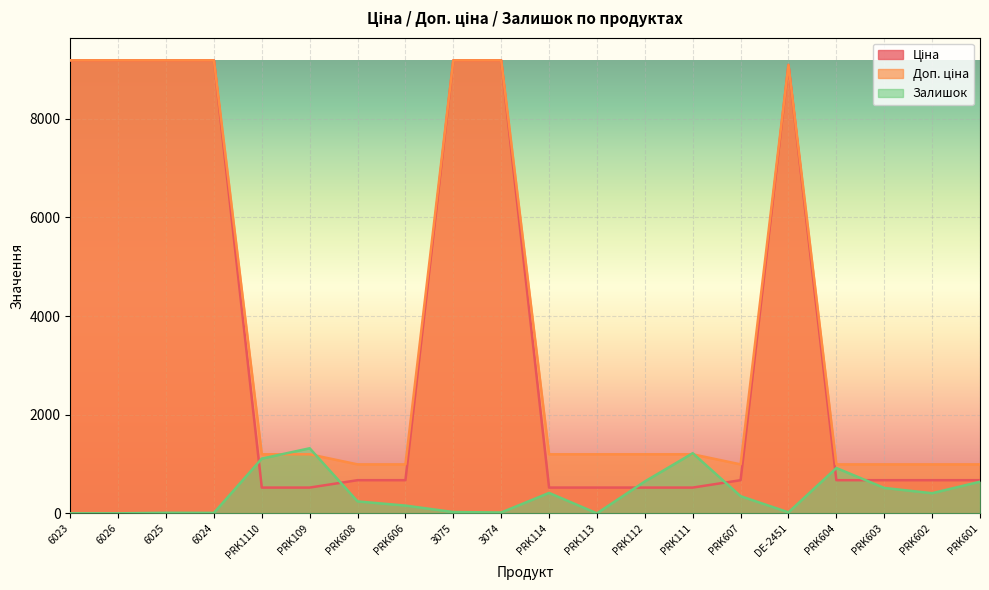

List the series in order of their peak value, highest first.

Ціна, Доп. ціна, Залишок